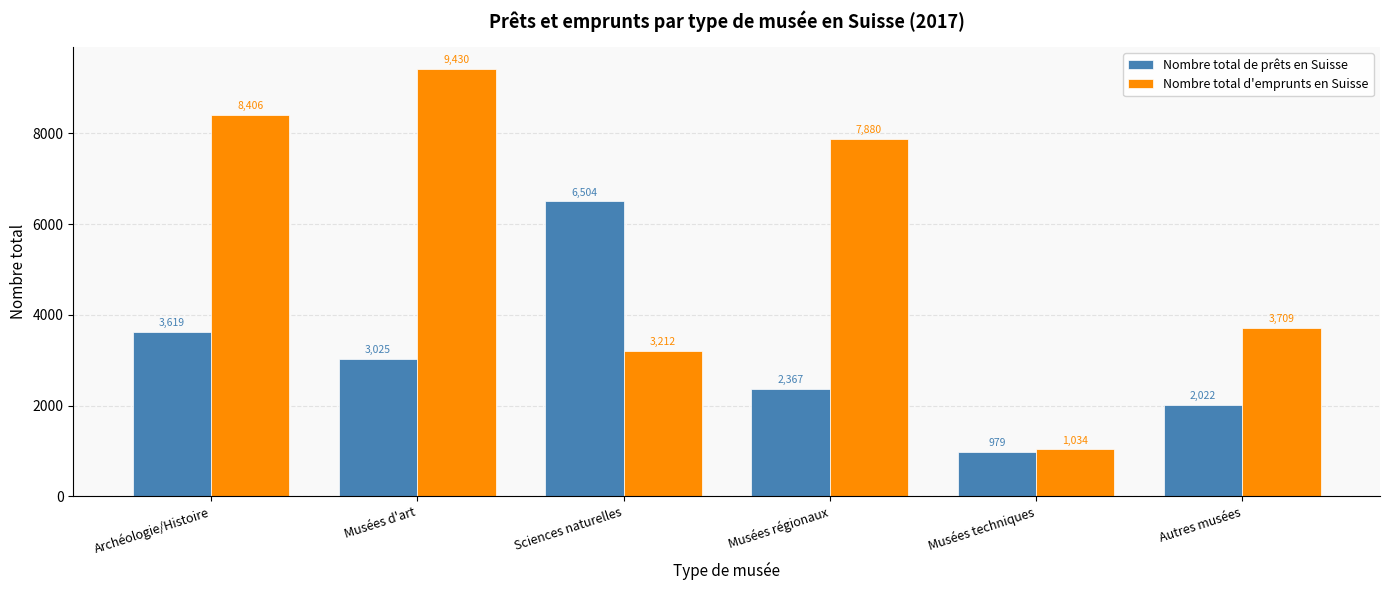

Are the bars grouped side by side (vs. stacked)?

Yes